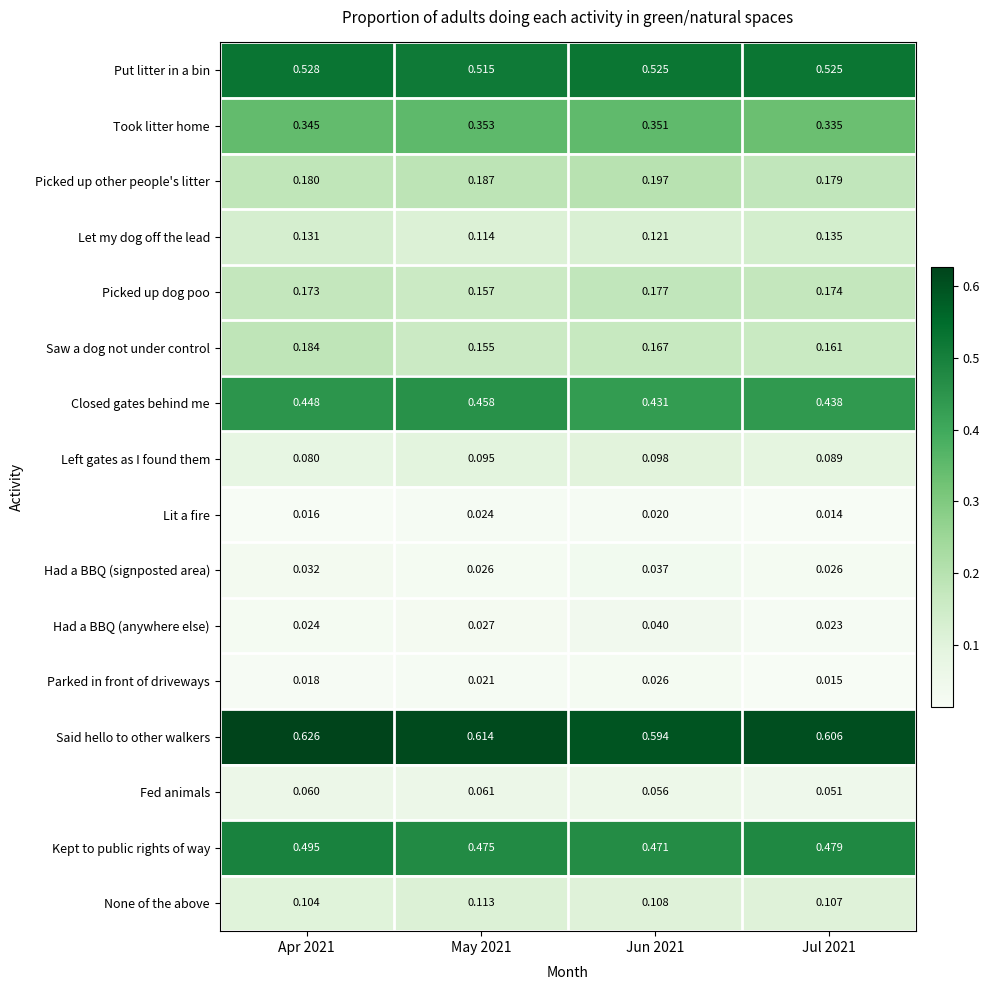

Which series has the largest total across all categories?

Said hello to other walkers